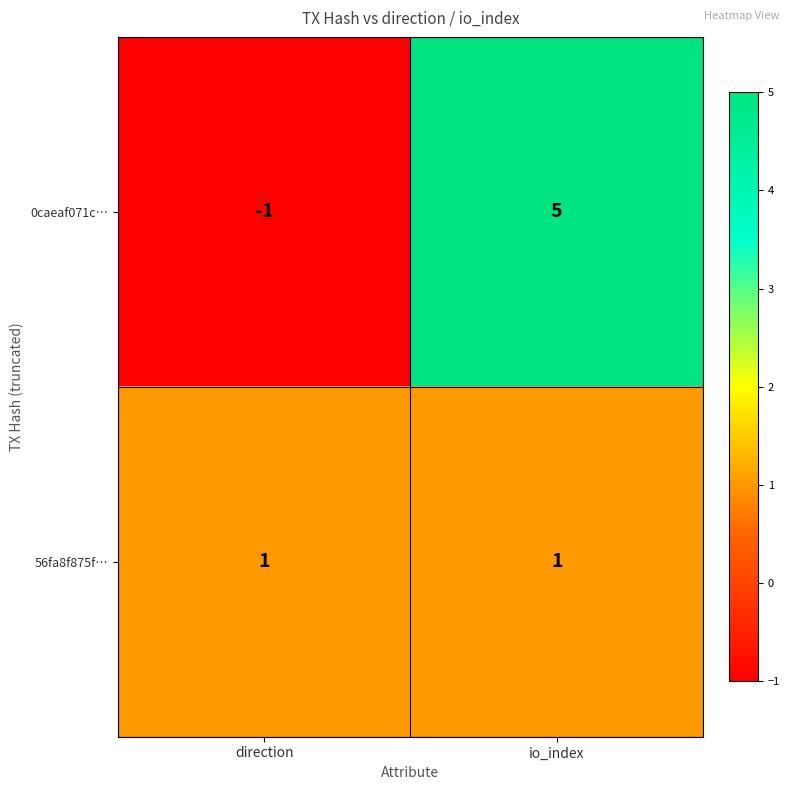

True or false: 0caeaf071c… has a value of 7 at io_index.

False